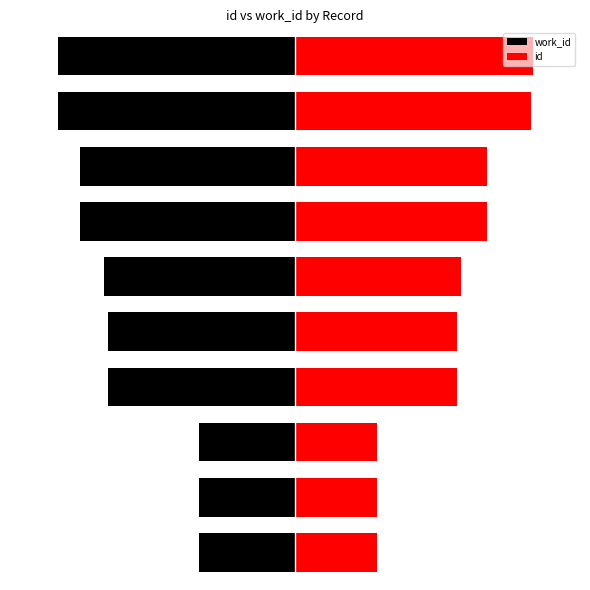

What is the spread (max minus min) of values at 4?

14.7